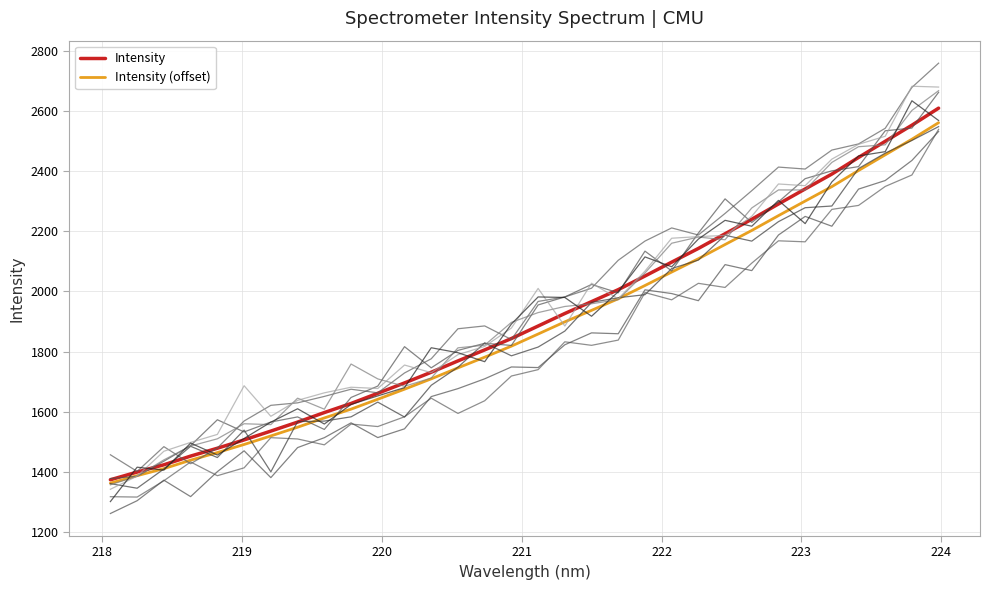

Reading left to right, transcribe all the data shown in this chart.

Intensity: 1374.3	1399.9	1424.0	1452.9	1479.0	1506.7	1536.0	1565.8	1597.5	1627.7	1661.6	1695.9	1731.4	1769.1	1805.7	1843.4	1884.9	1926.5	1965.9	2005.7	2051.0	2097.0	2142.6	2191.4	2239.6	2290.3	2340.2	2389.6	2444.8	2498.4	2551.9	2608.5
Intensity (offset): 1363.1	1387.9	1411.3	1439.3	1464.7	1491.5	1519.9	1548.8	1579.6	1608.9	1641.7	1675.1	1709.5	1746.0	1781.5	1818.1	1858.4	1898.7	1937.0	1975.5	2019.5	2064.1	2108.4	2155.6	2202.4	2251.6	2300.0	2347.9	2401.5	2453.5	2505.4	2560.3